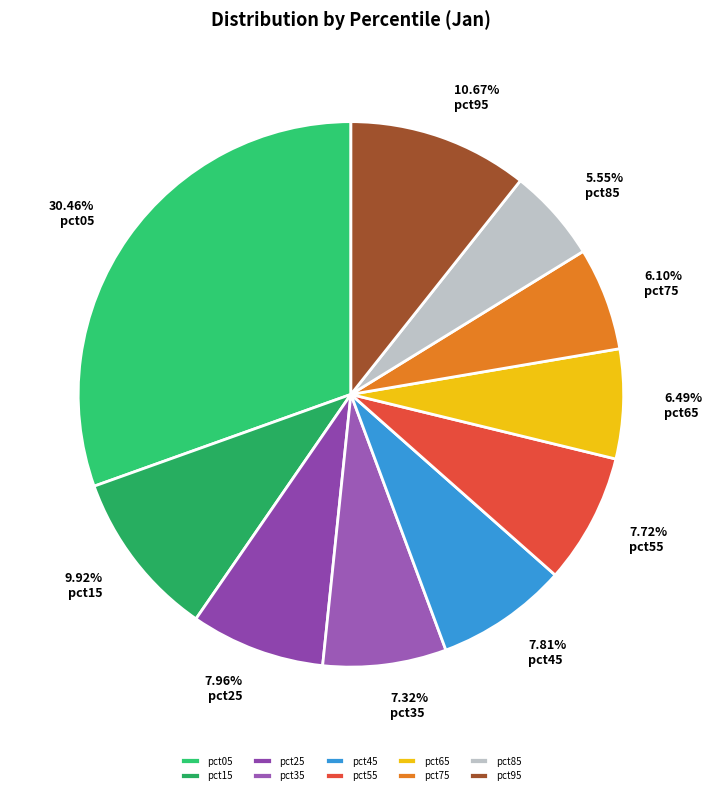

How many slices are in this pie chart?

10